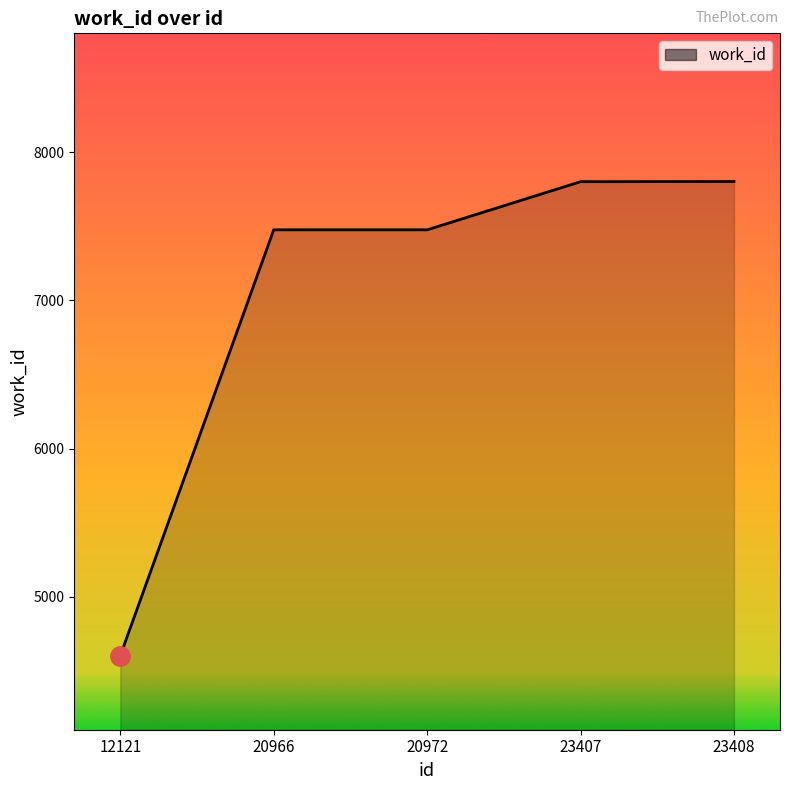

How many lines are shown in the chart?

1